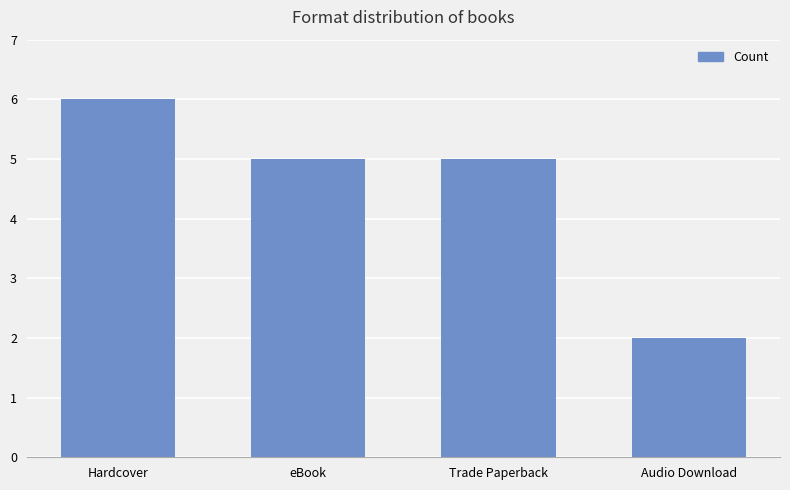

What is the label of the 1st bar from the left?

Hardcover